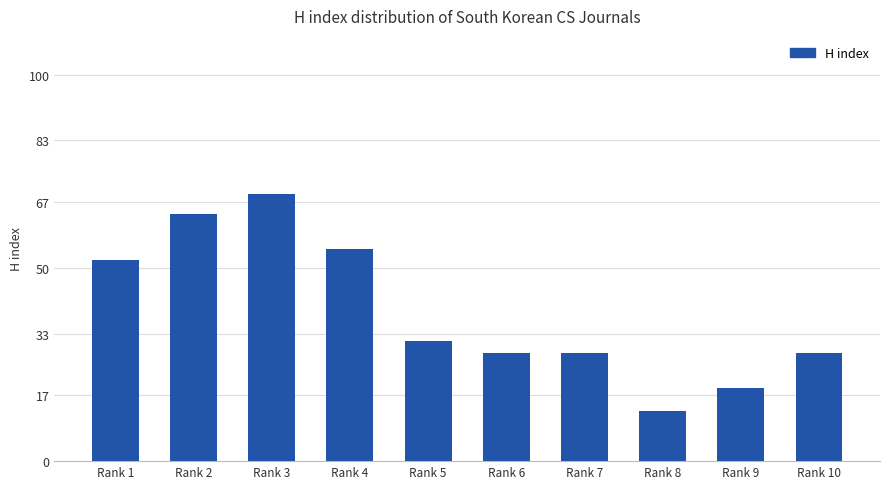

Where does the data first go above 31?

Rank 1